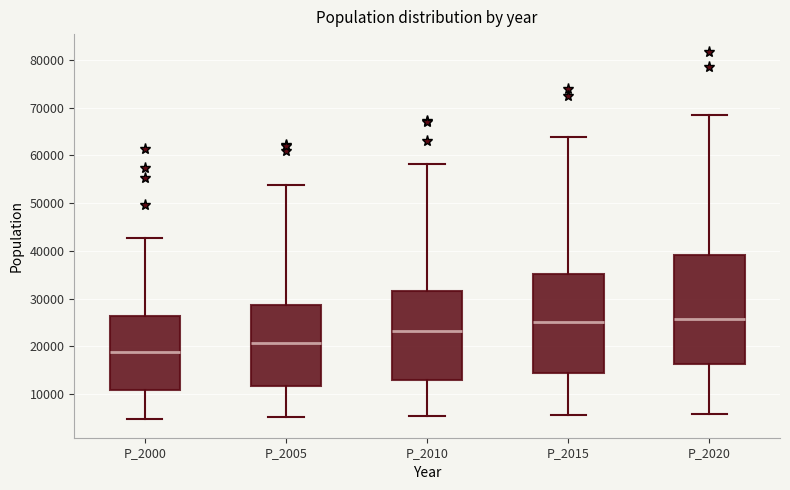

Comparing the boxes themselves (not the whiskers), which one is the tallest?

P_2020